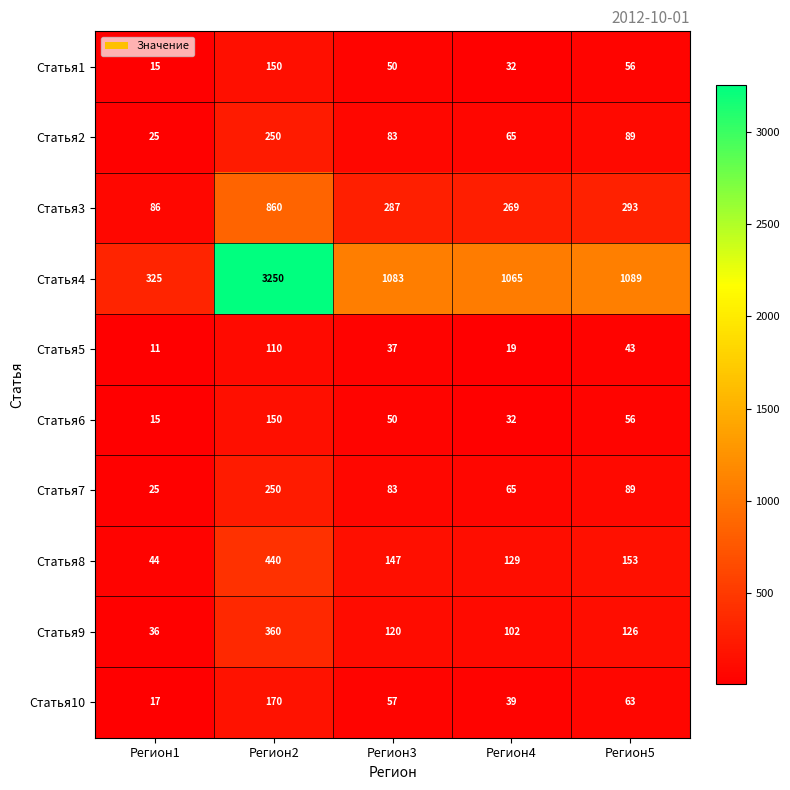

What is the maximum value shown in the chart?

3250